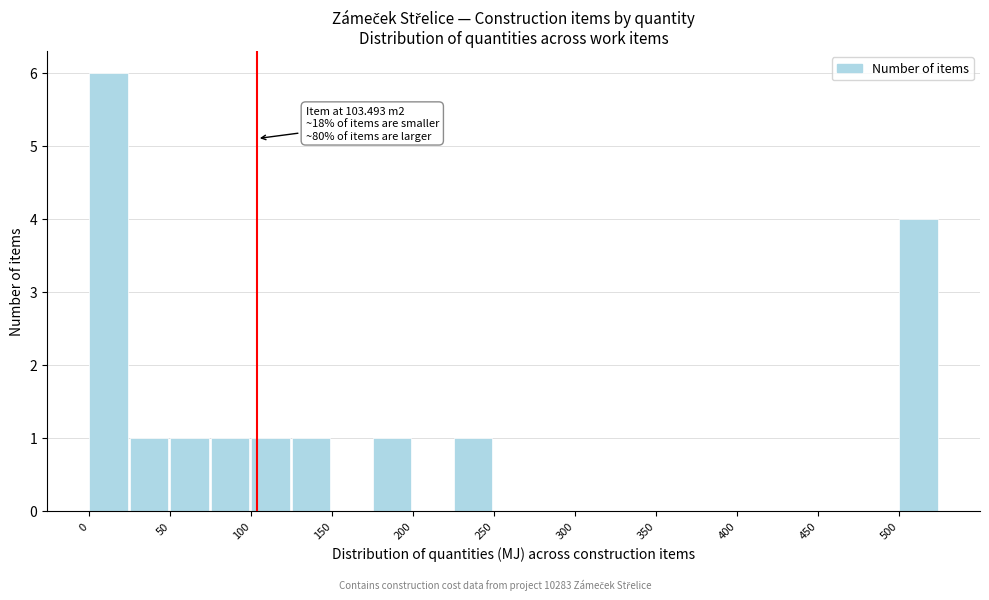

Which range on the x-axis has the tallest bar?

0 to 25